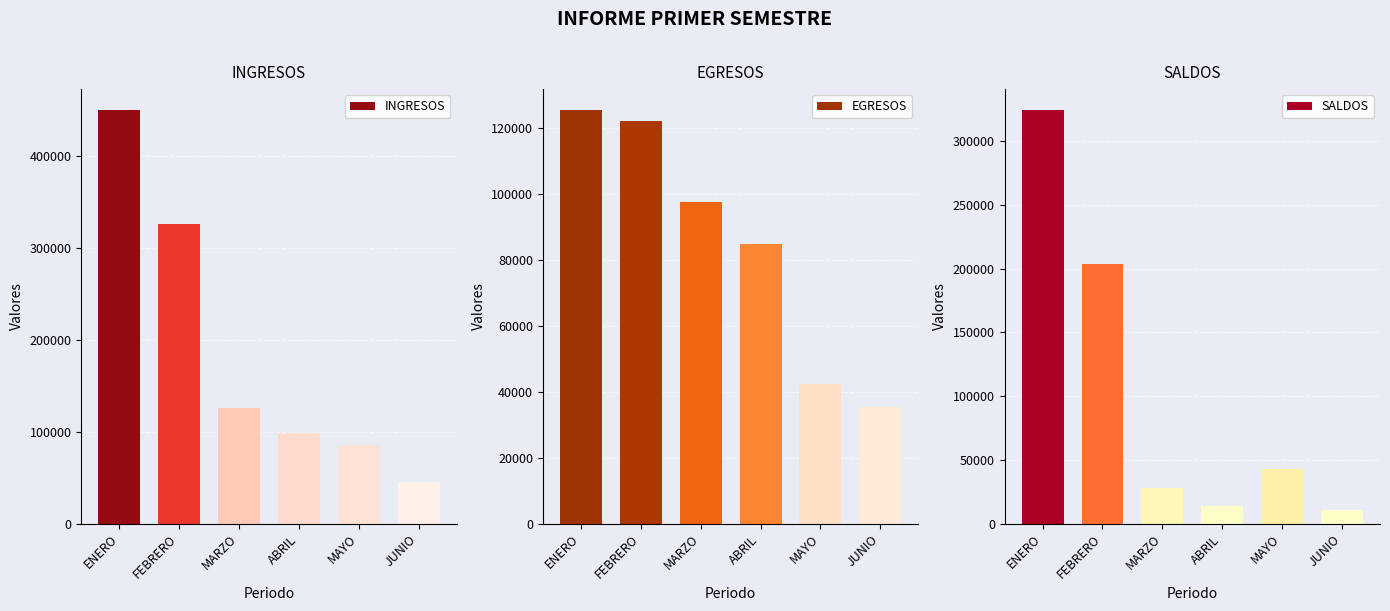

At which label does EGRESOS first exceed 97500?

ENERO